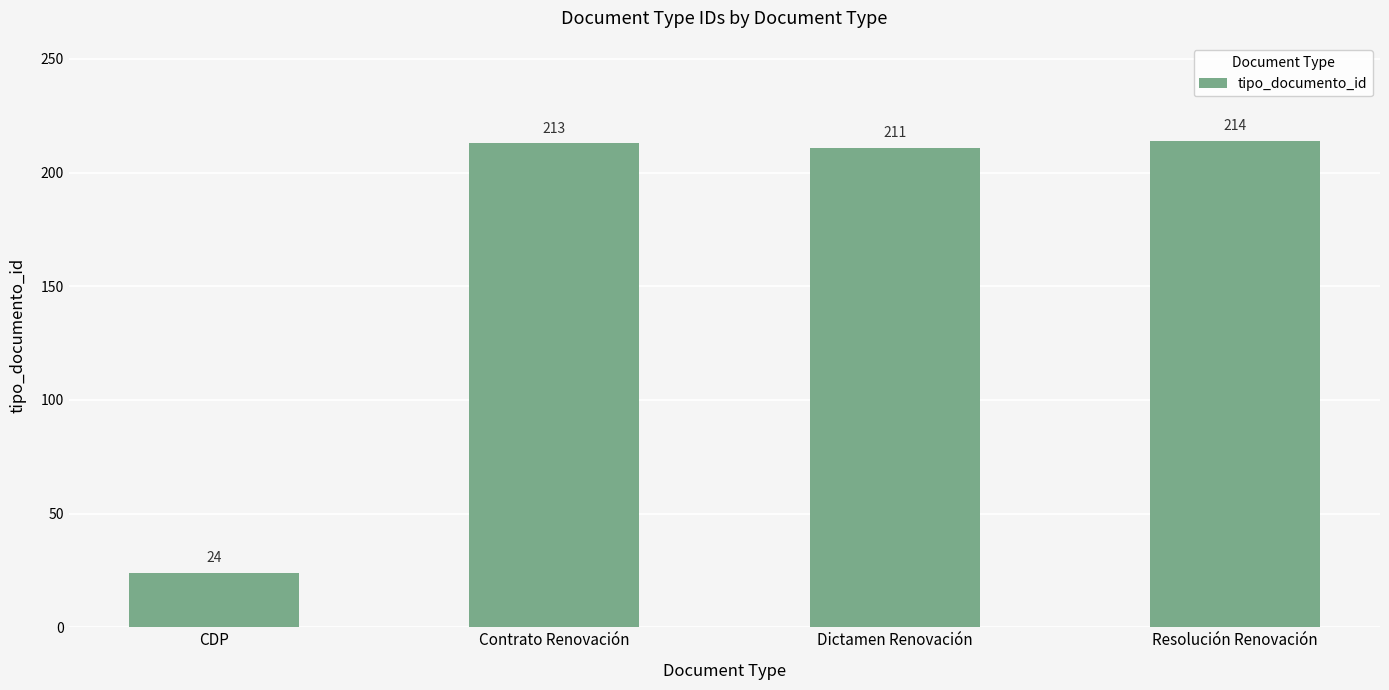

List the labels in order of value, largest first.

Resolución Renovación, Contrato Renovación, Dictamen Renovación, CDP